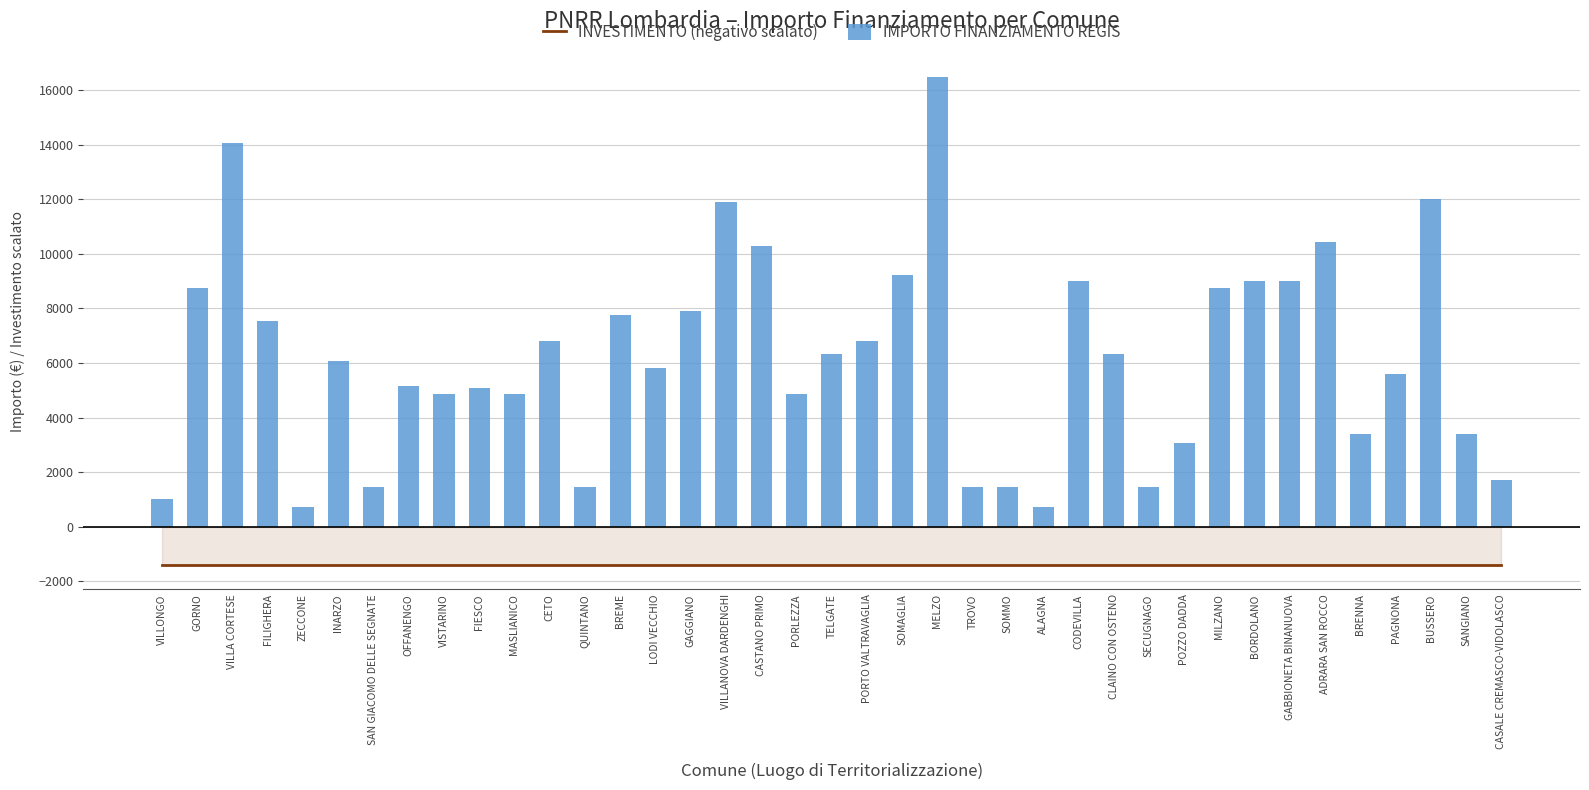

Are the bars grouped side by side (vs. stacked)?

Yes